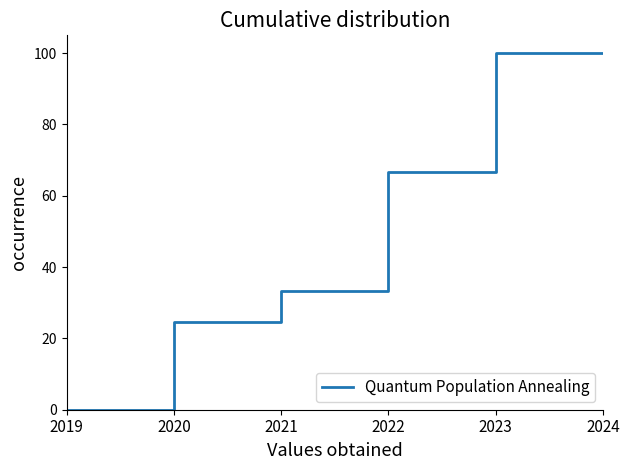

How many series are shown in this chart?

1